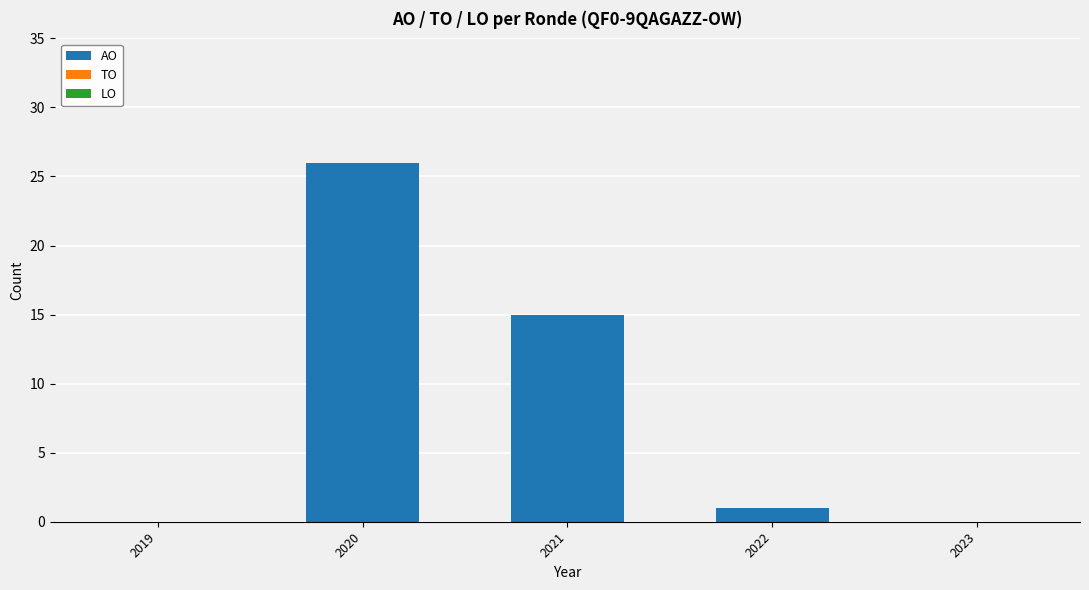

What is the change in value from 2021 to 2022?

-14